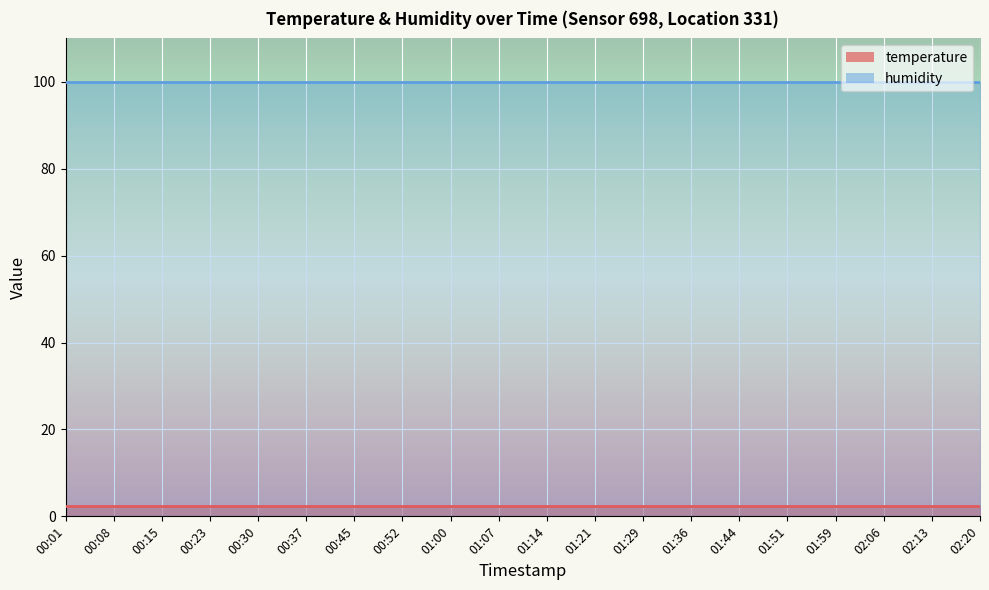

How many categories are shown in the chart?

20